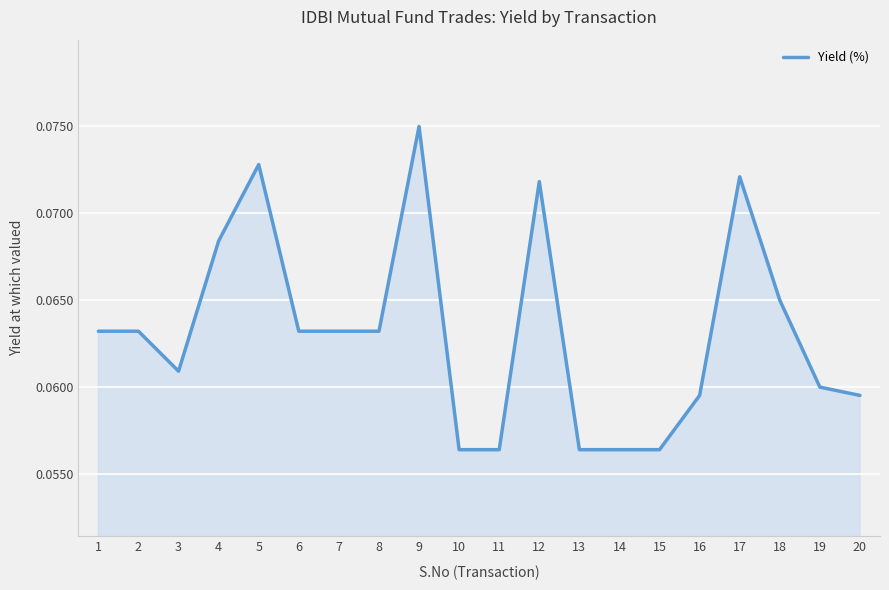

How many lines are shown in the chart?

1